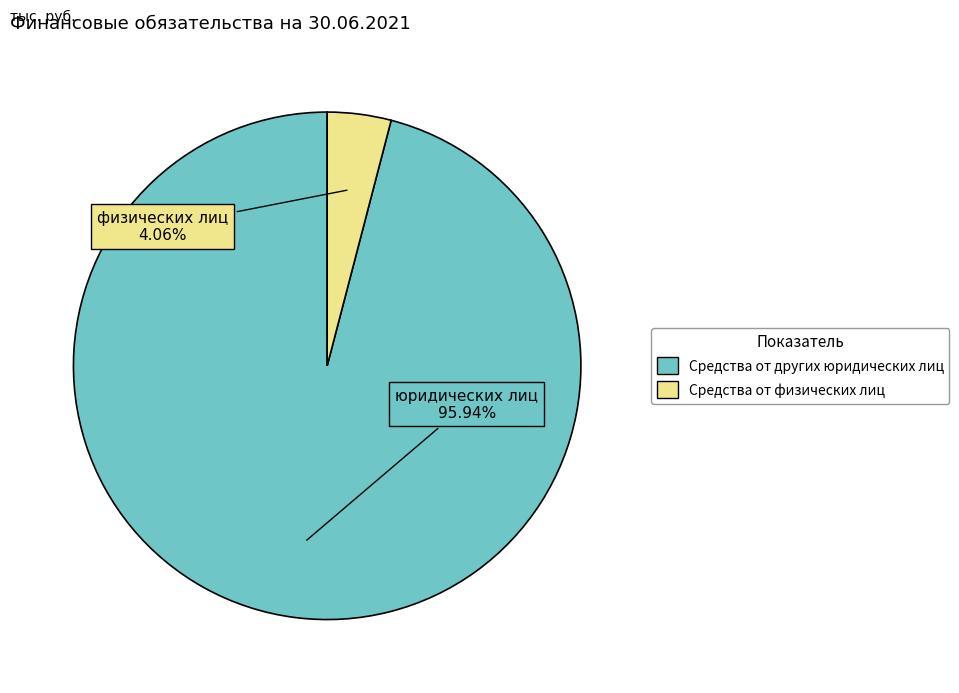

What is the majority slice?

Средства от других юридических лиц